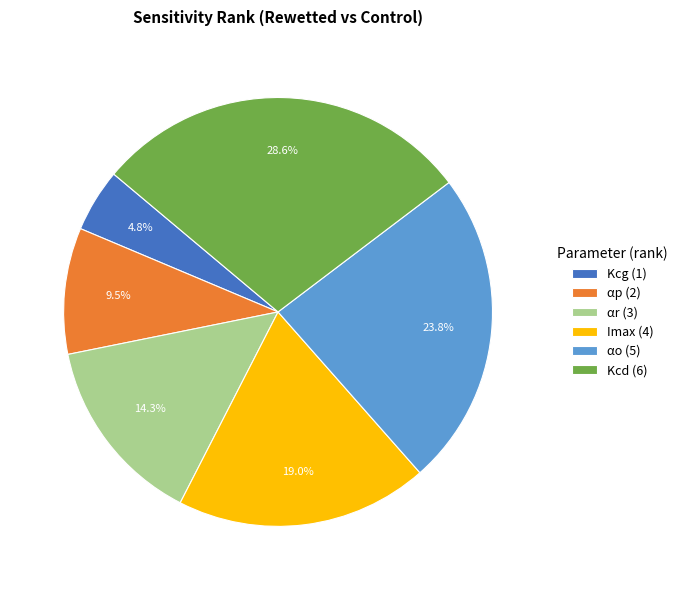

True or false: αo accounts for 35% of the total.

False